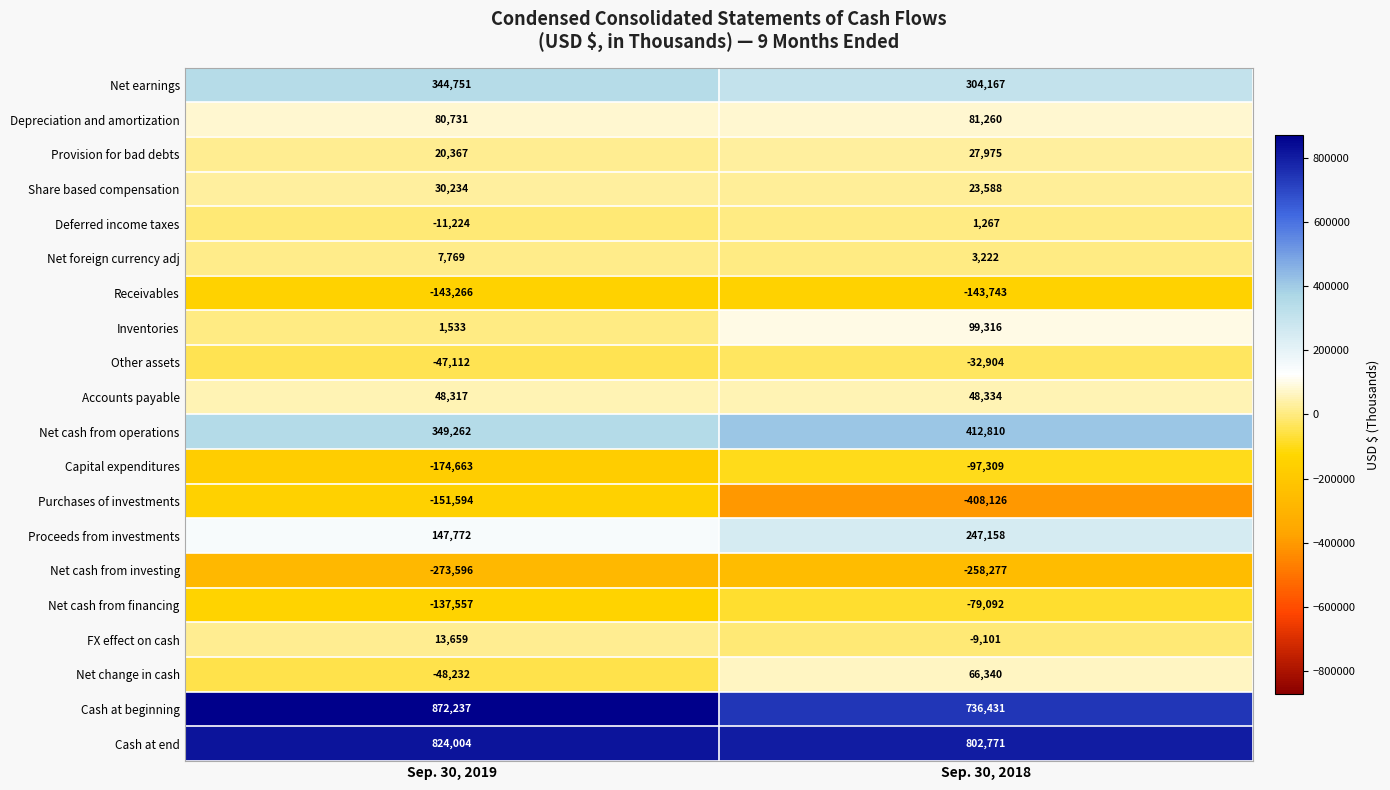

Which category has the highest value across all series?

Sep. 30, 2019